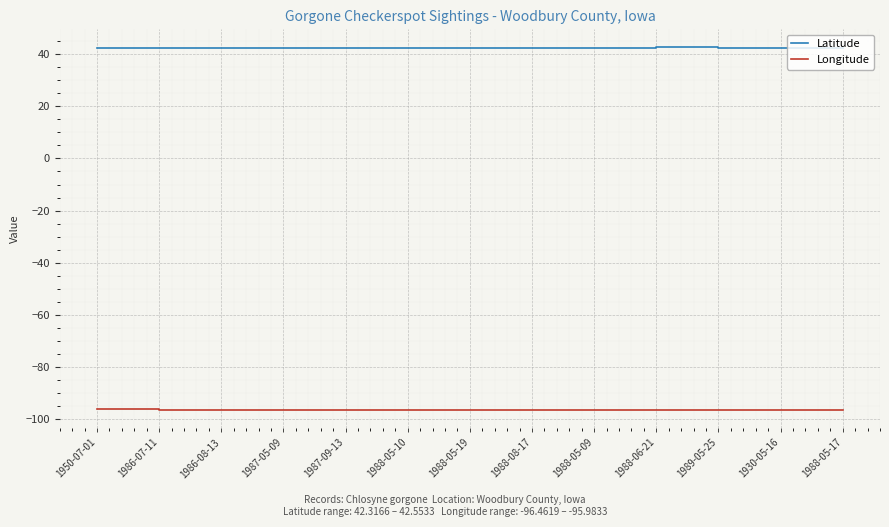

Which series has the largest total across all categories?

Latitude